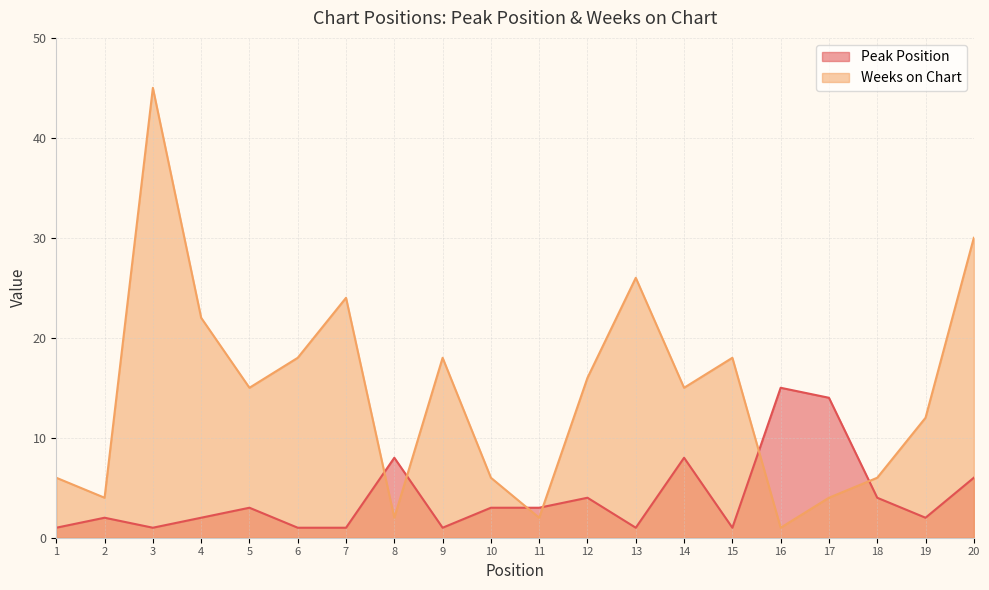

At which category does the chart reach its peak across all series?

3